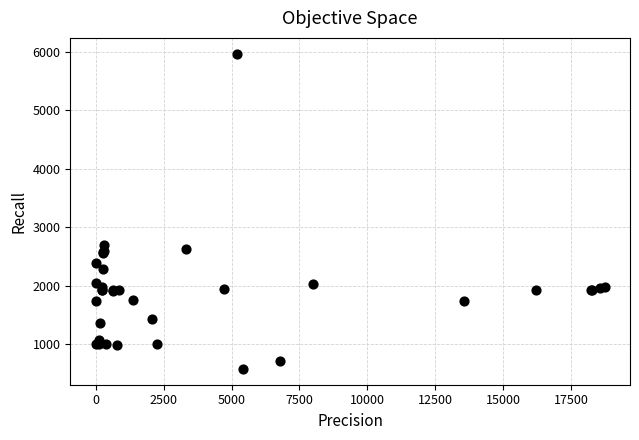

What Y value in the scatter plot is closest to 3269?

2685.5